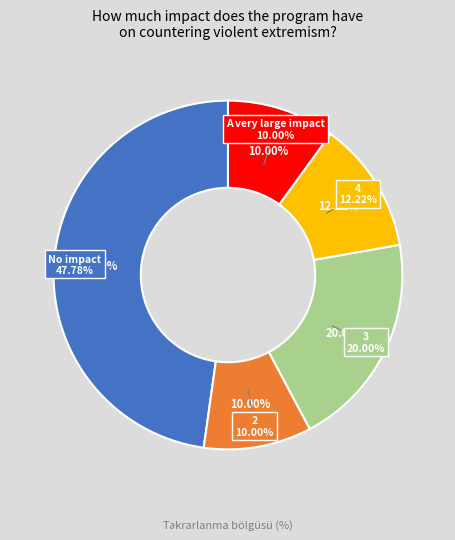

How many segments does this pie chart have?

5